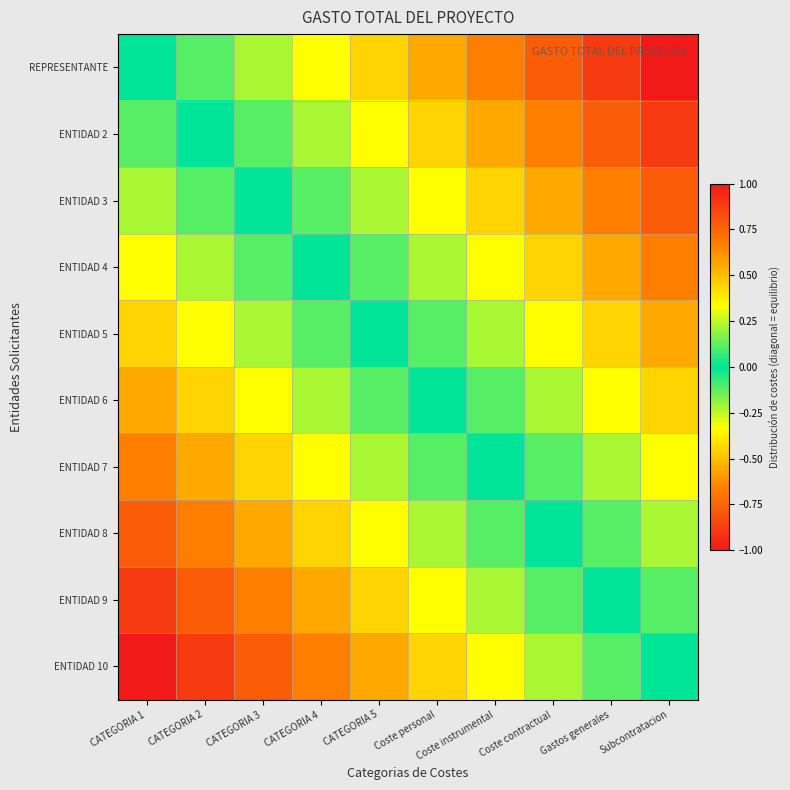

What is the spread (max minus min) of values at CATEGORIA 2?

1.0